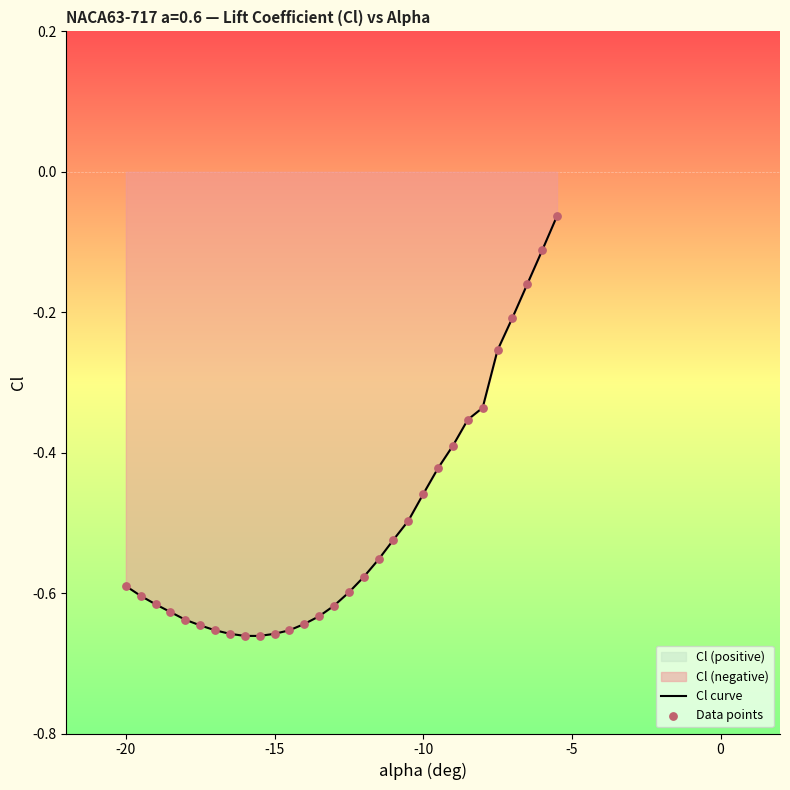

Which series contains the highest Y value?

Cl curve